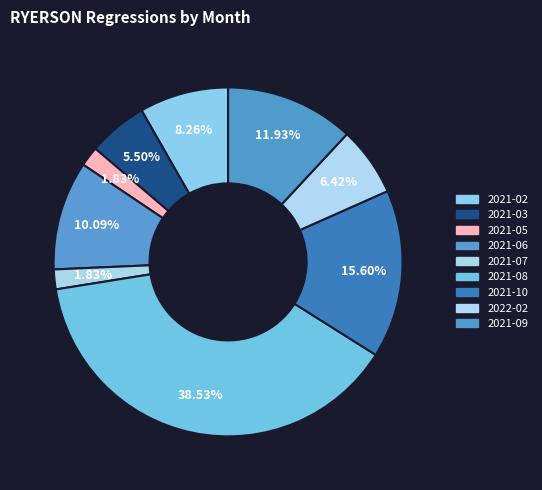

How many slices are in this pie chart?

9